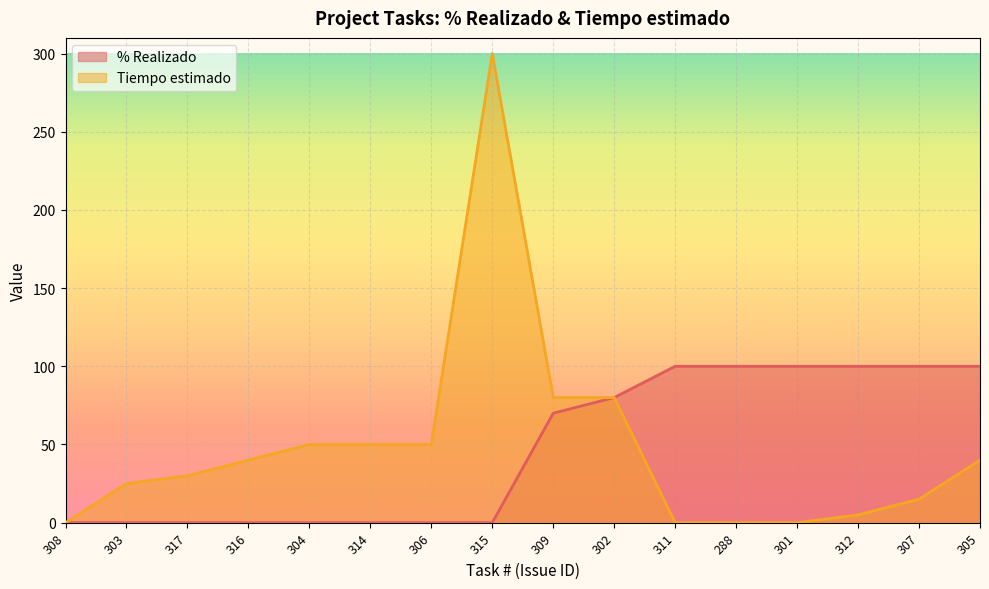

Where is the first local maximum for Tiempo estimado?

315